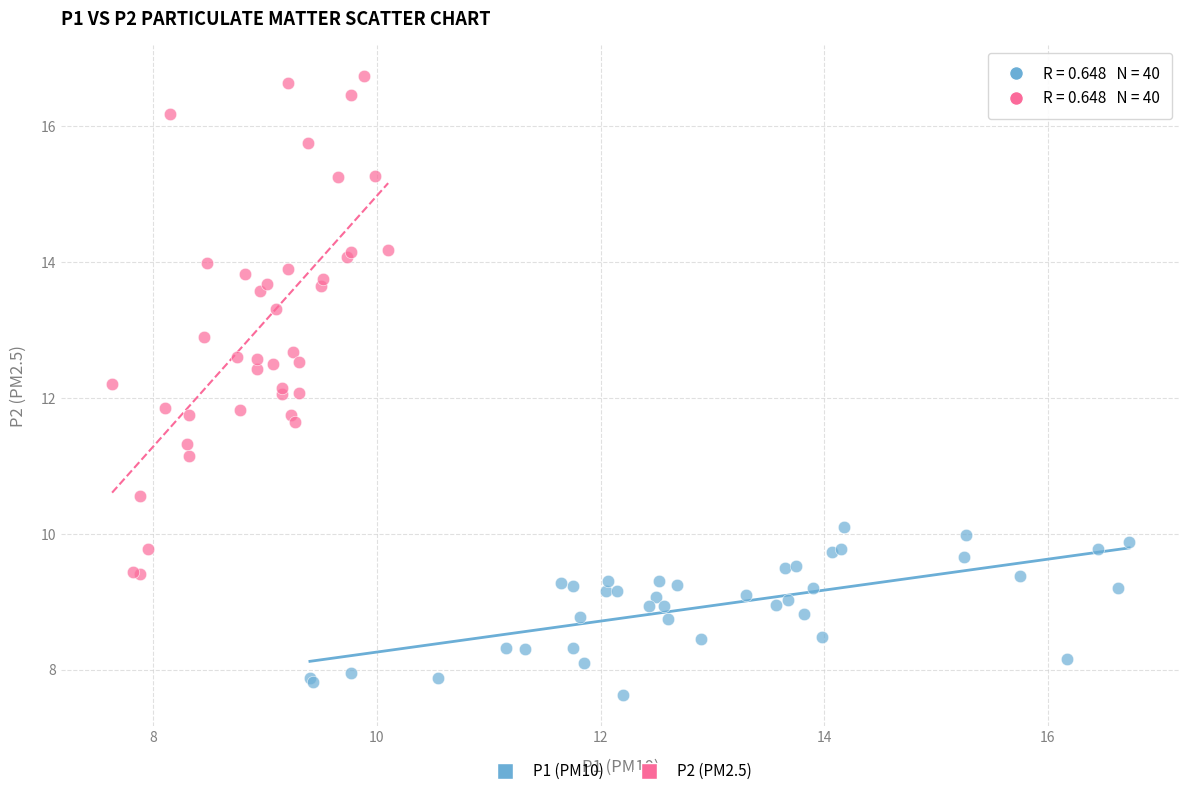

Which series has the largest Y range (max minus min)?

P2 (PM2.5)